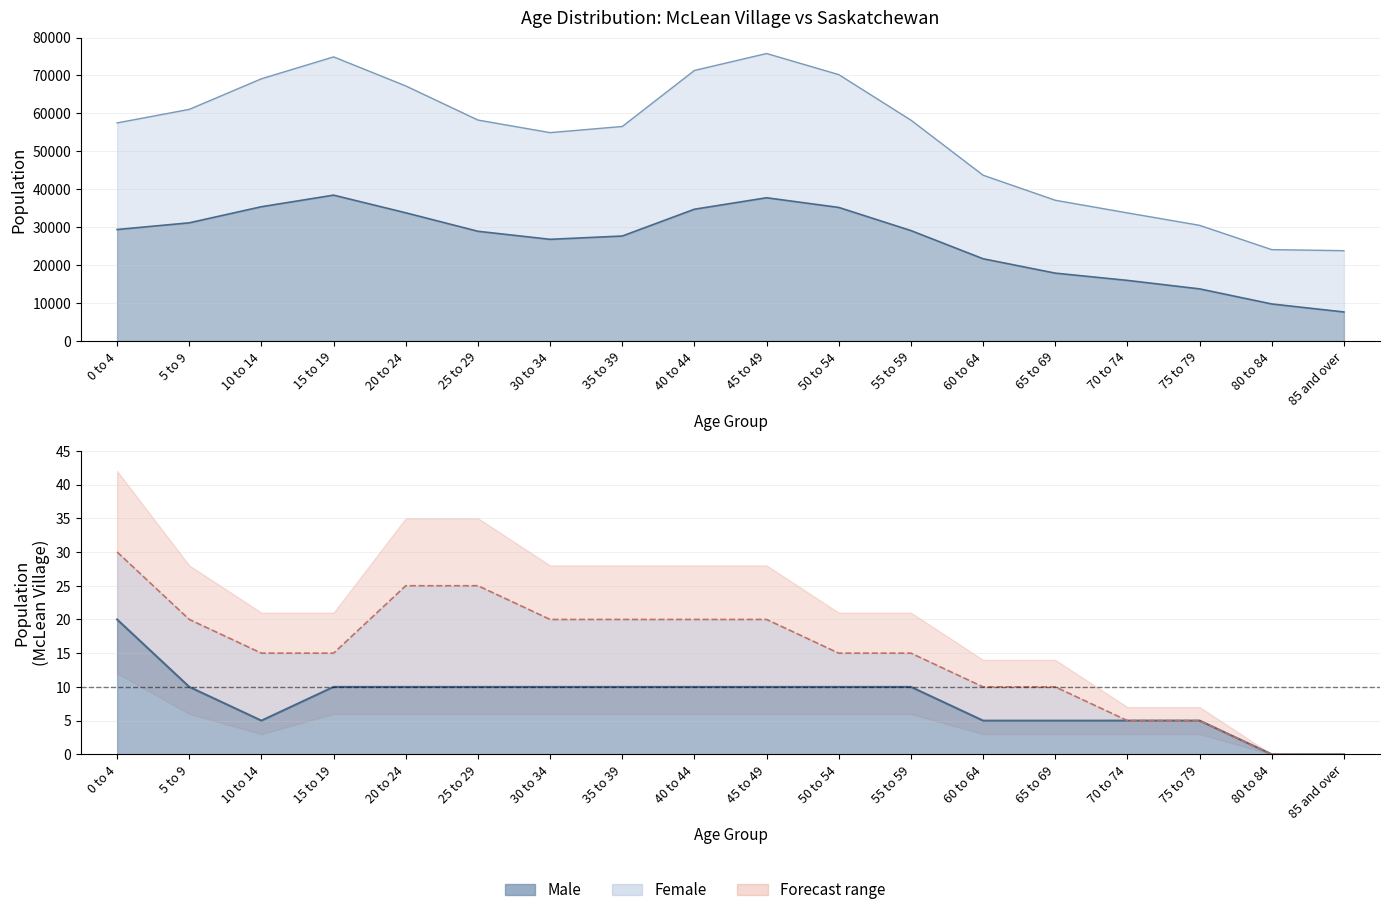

True or false: McLean Male has a value of 15 at 30 to 34.

False